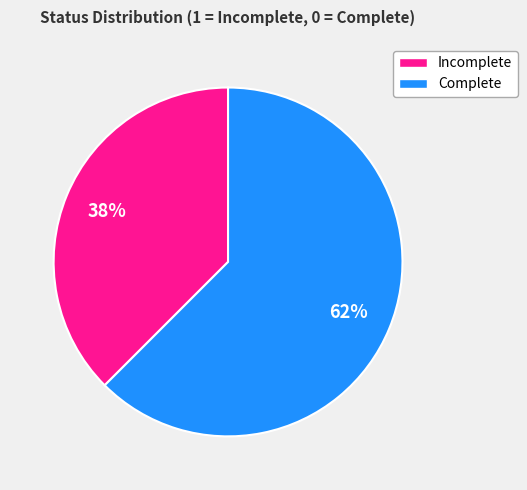

Is there a majority slice in this chart?

Yes